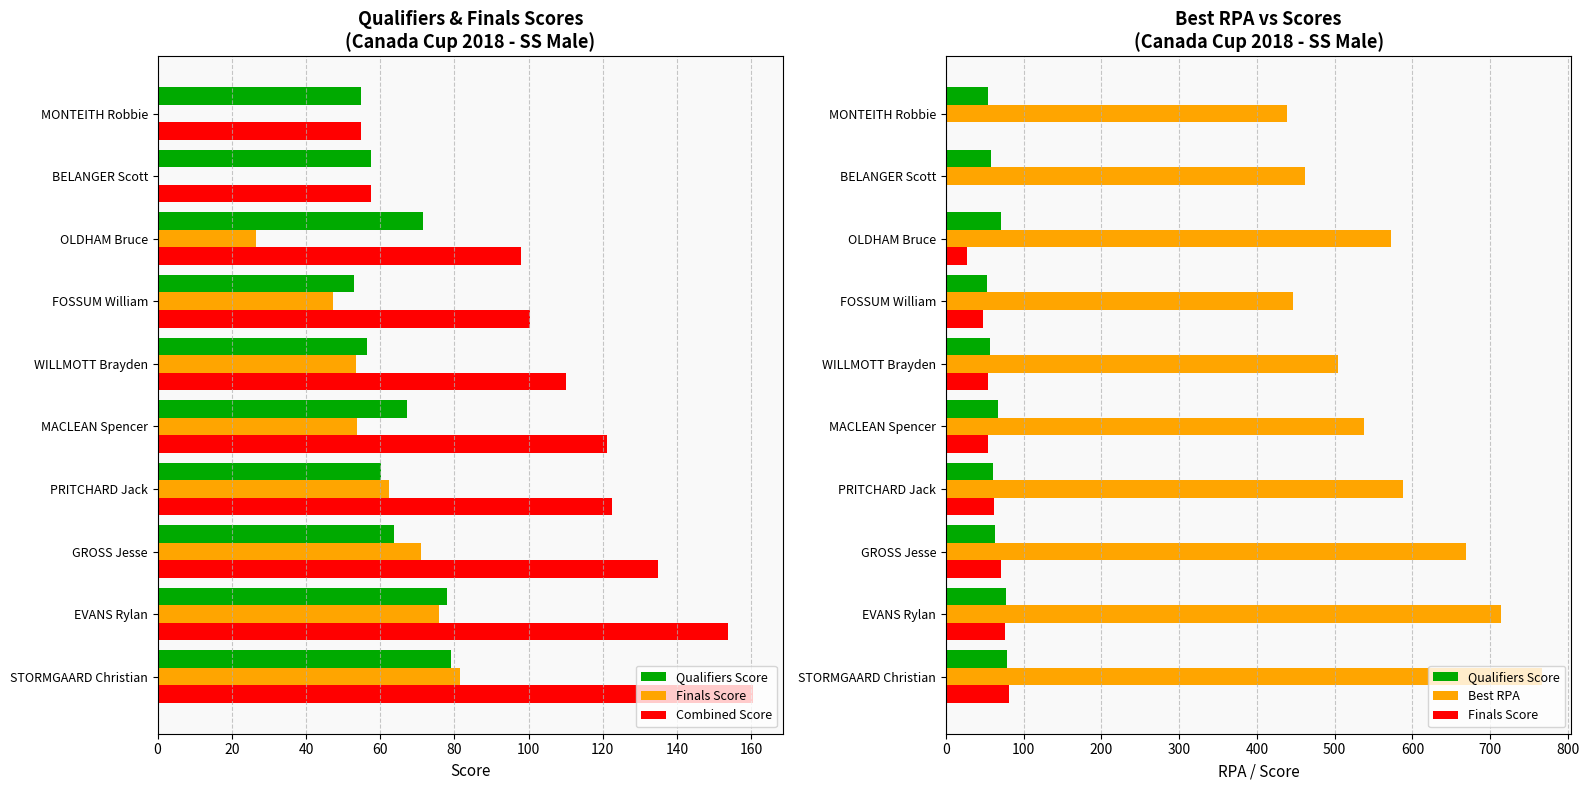

What is the total value across all series at EVANS Rylan?

1021.0